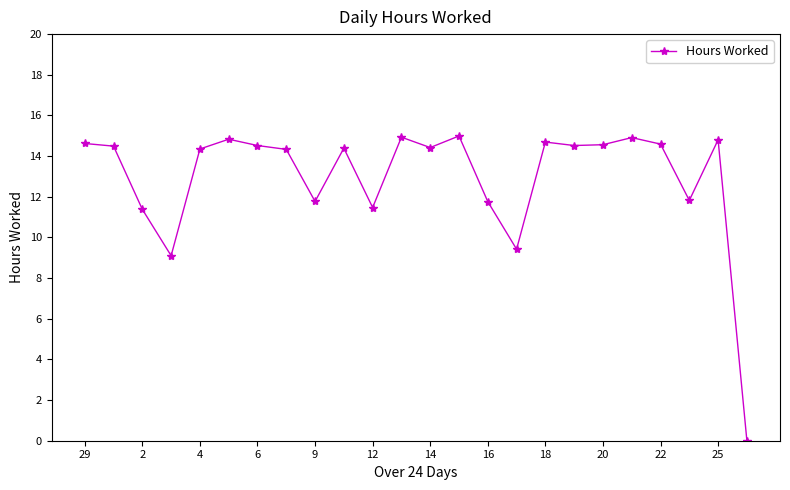

What is the difference between the maximum and minimum values?

15.0